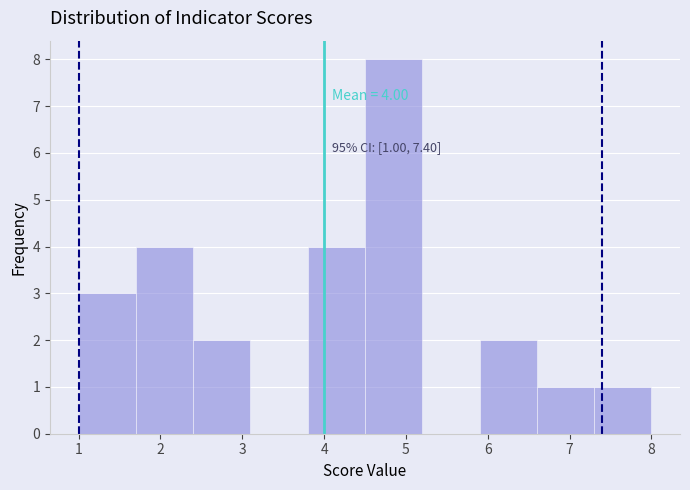

Which range on the x-axis has the tallest bar?

4.5 to 5.2